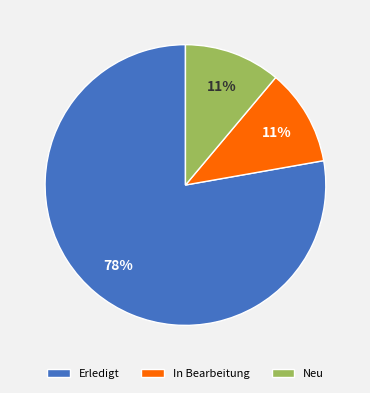

Is the sum of Neu and In Bearbeitung greater than half?

No